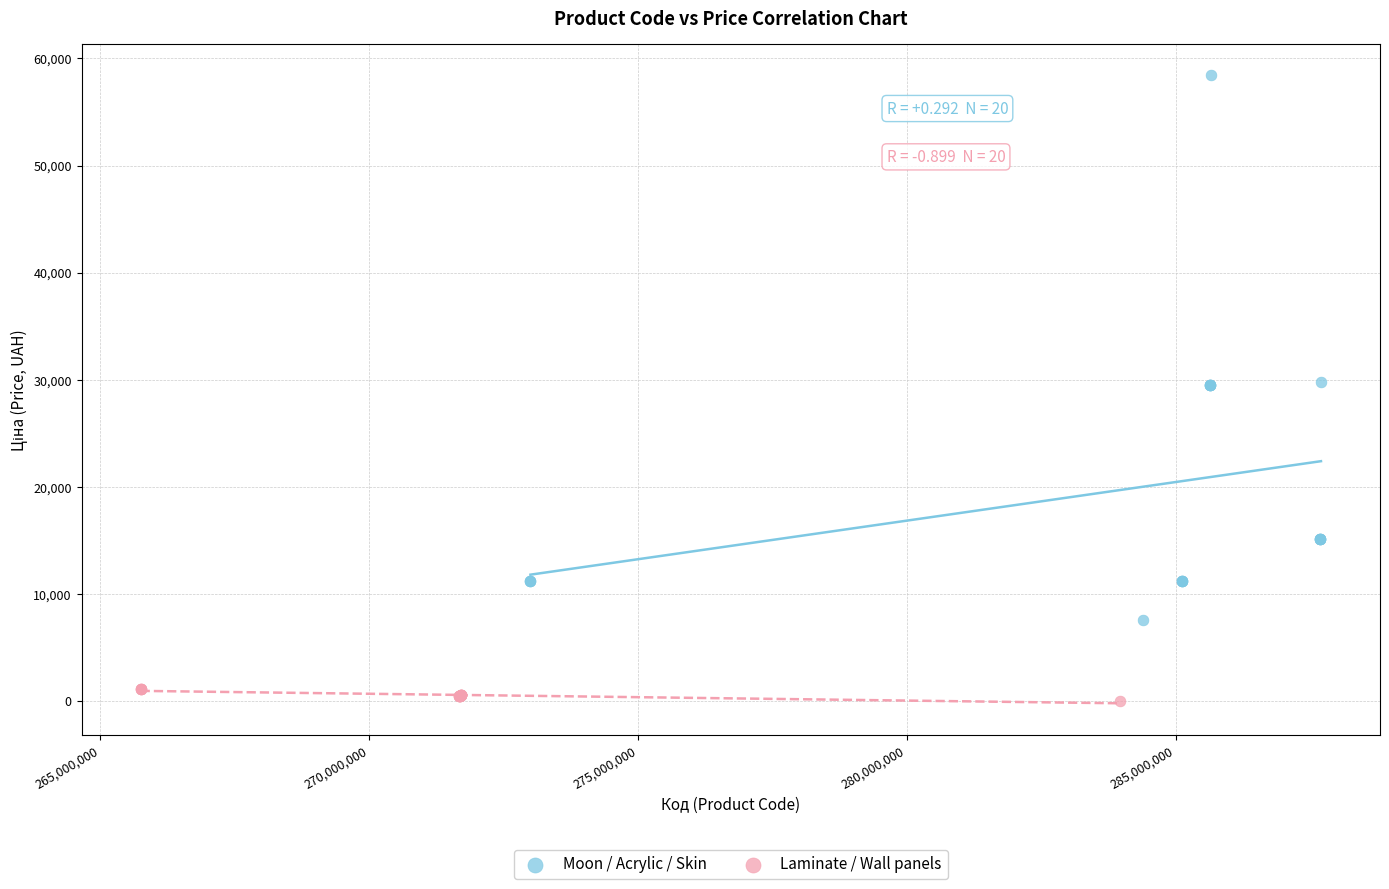

Which series reaches the maximum Y coordinate?

Moon / Acrylic / Skin